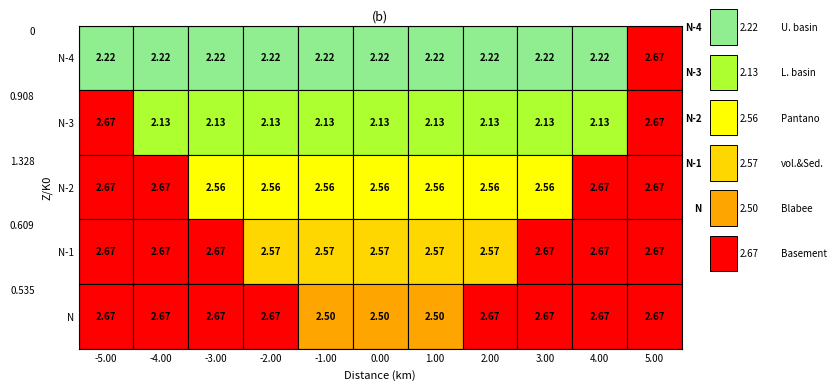

What value does the N-4 series have at 9?

2.2